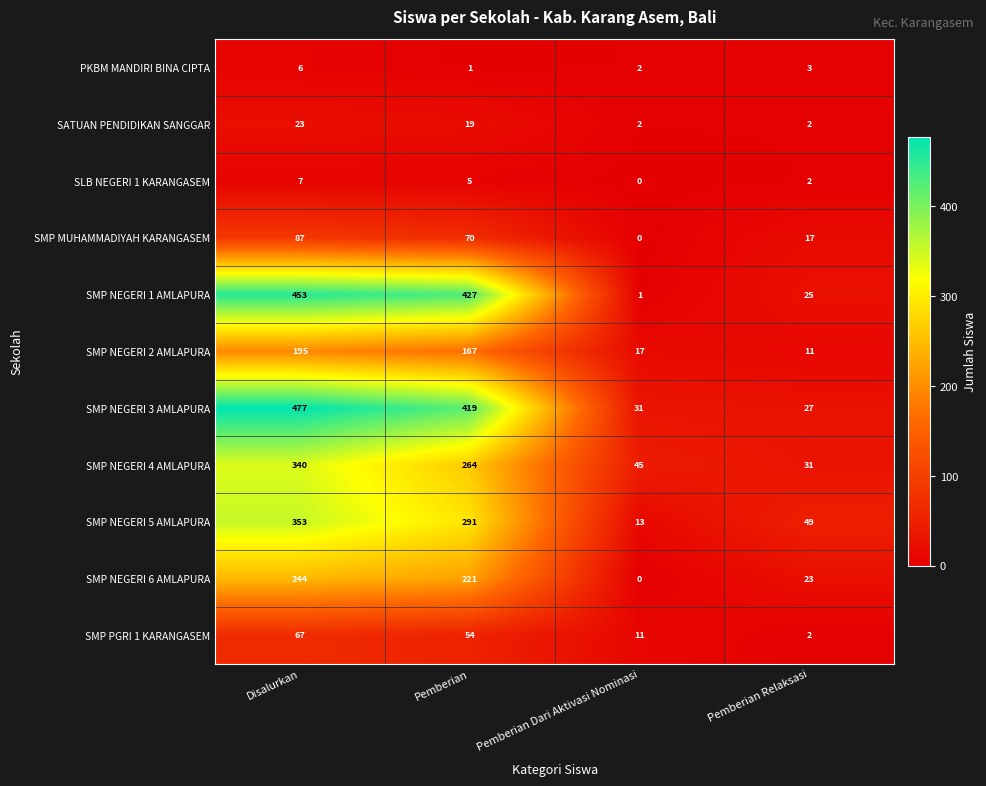

What is the greatest value displayed?

477